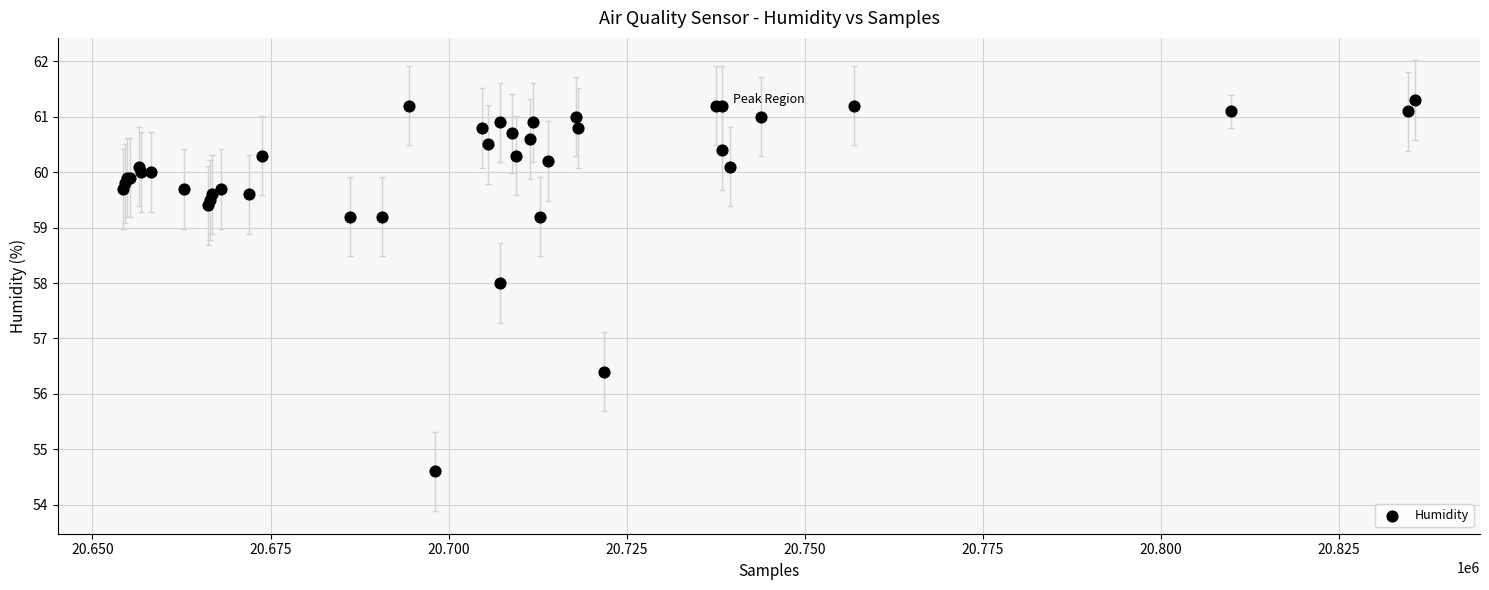

What Y value in the scatter plot is closest to 57?

56.4